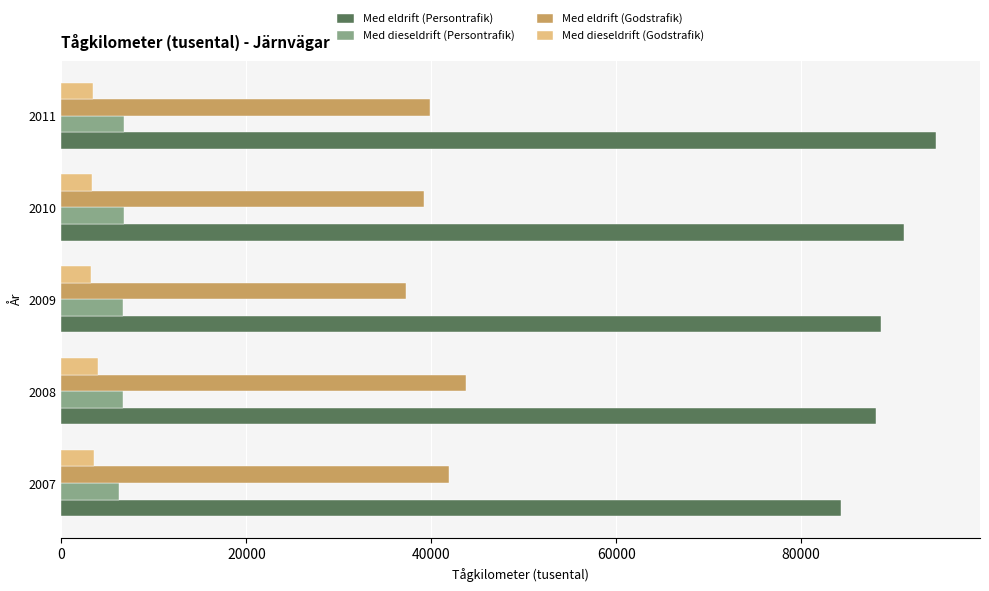

What is the sum of all Med dieseldrift (Persontrafik) values?

33103.5